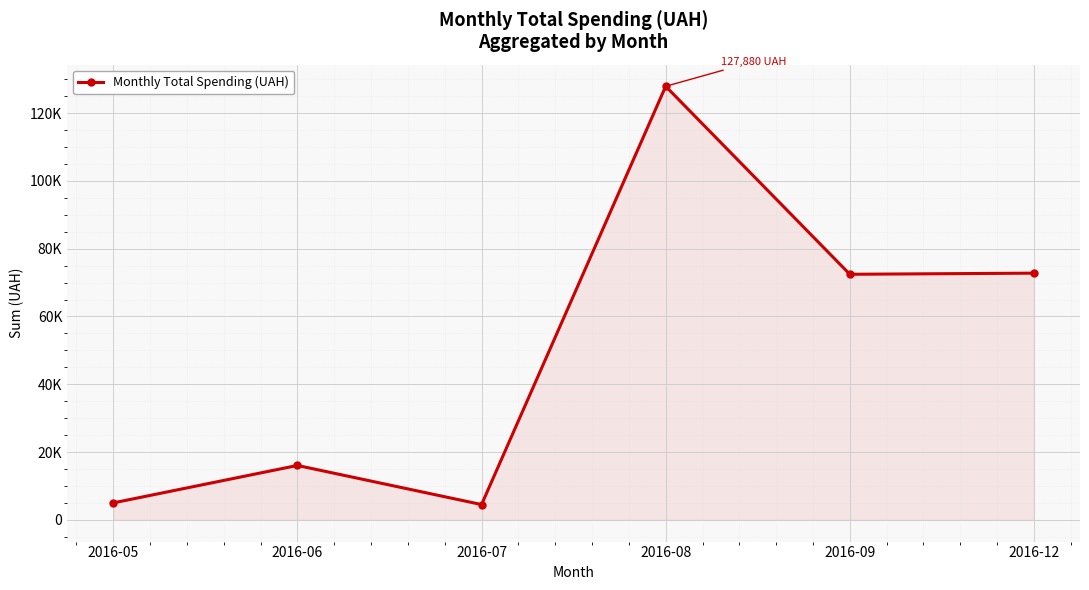

Approximately how many times larger is the value at 2016-06 compared to 2016-05?

3.2